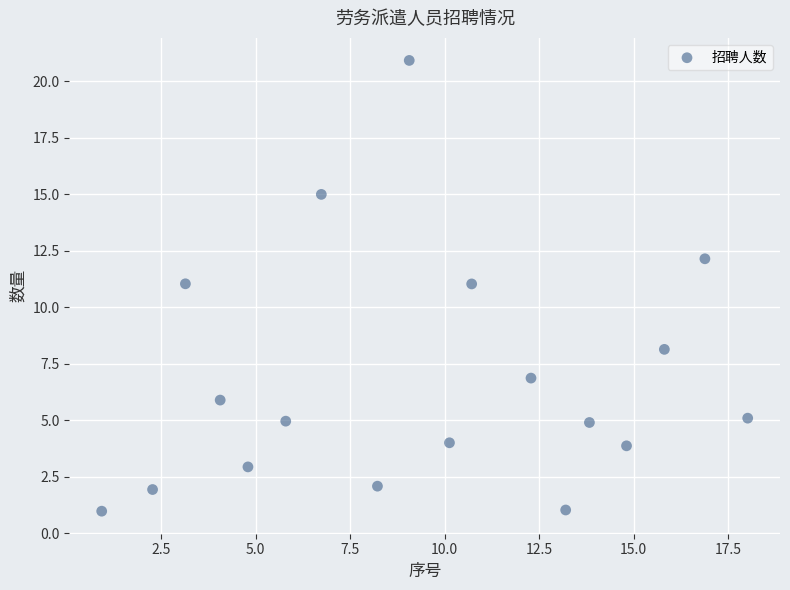

What is the range of Y values (max minus min)?

19.9